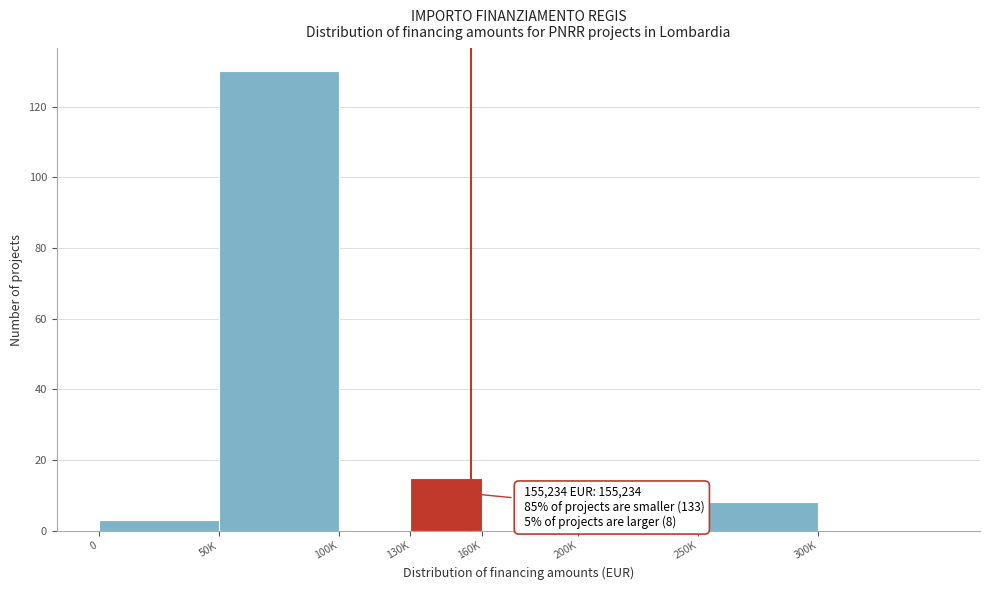

Reading left to right, what are all the values shown in this chart?

0=3	50K=130	100K=0	130K=15	160K=0	200K=0	250K=8	300K=0